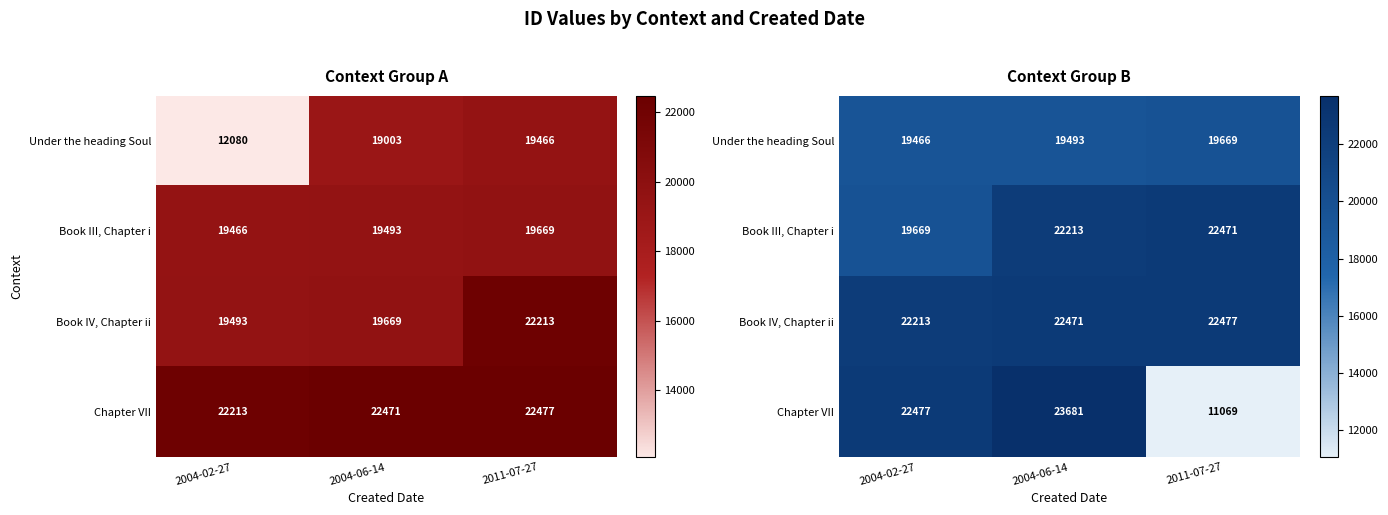

How many Under the heading Soul values are between 19466 and 19669?

3